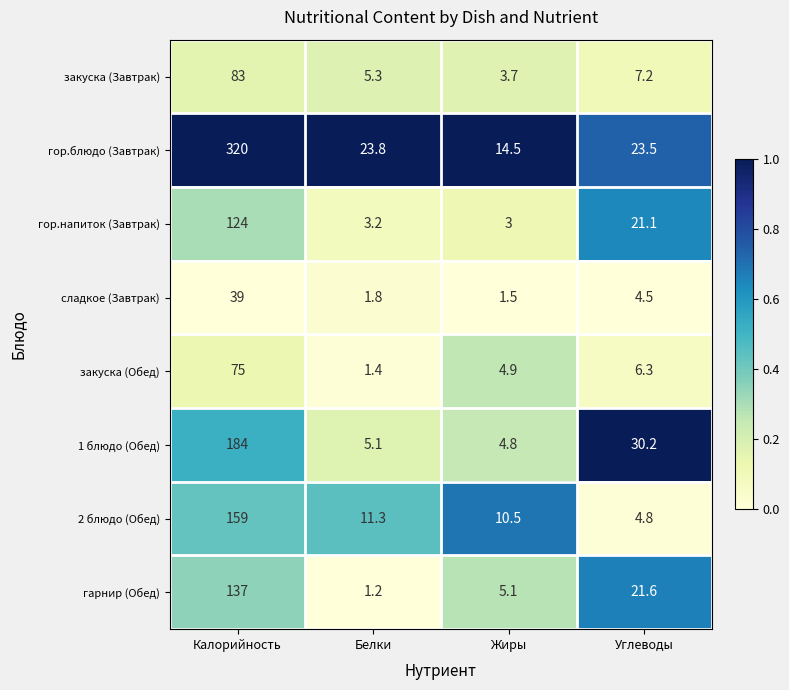

What is the spread (max minus min) of values at Жиры?

13.0